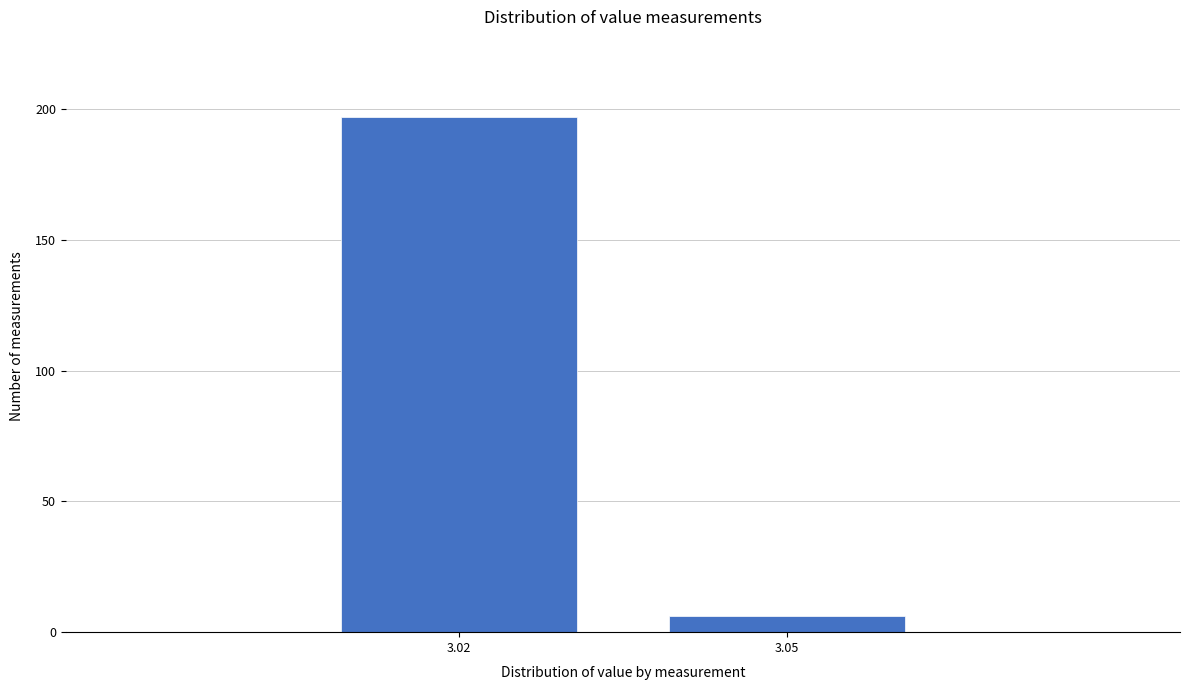

Reading left to right, what are all the values shown in this chart?

3.02=197	3.05=6